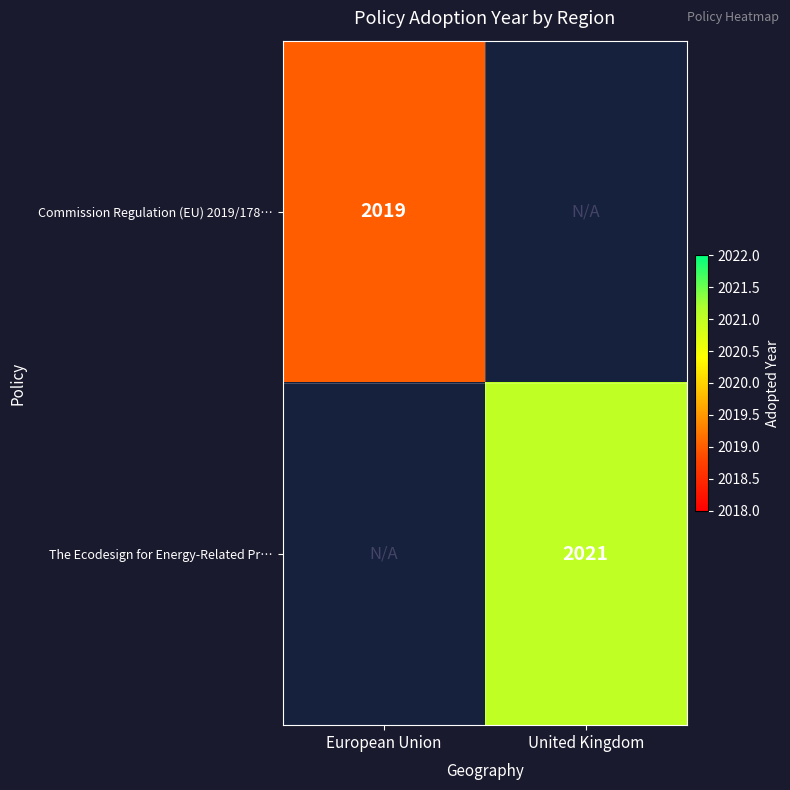

True or false: Commission Regulation (EU) 2019/178… has a value of 2666 at European Union.

False